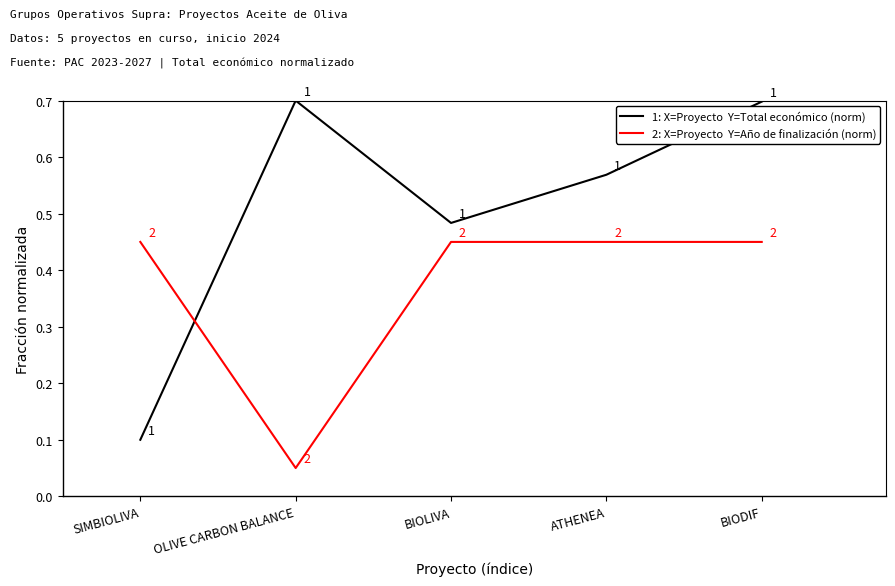

What position from the left is OLIVE CARBON BALANCE?

2